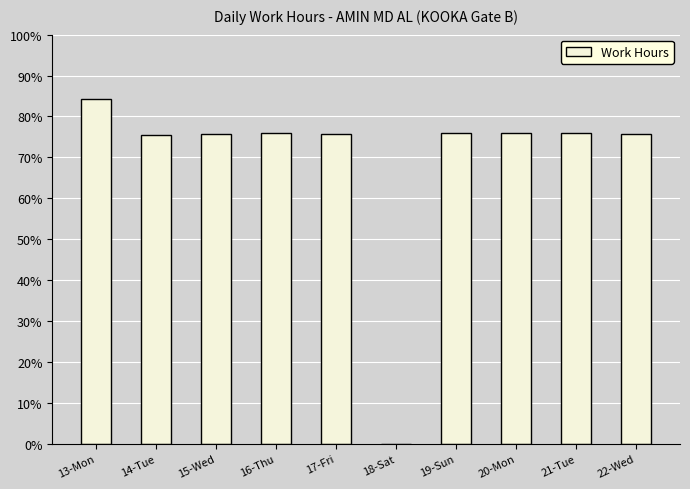

Read the value at 20-Mon.

12.2